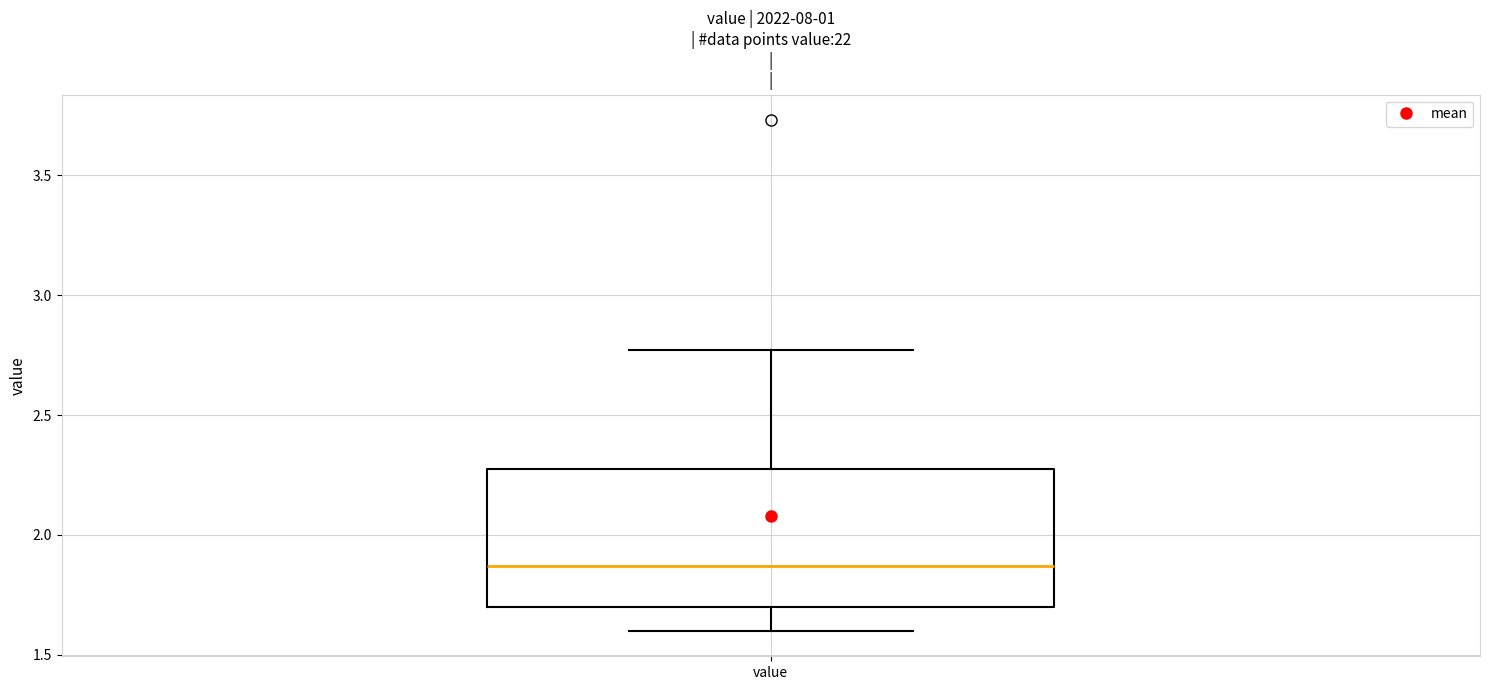

Transcribe this box plot: give where the median line is, the range the box spans, and where the two whiskers end, as read against the y-axis. The values are not printed on the chart, so give them approximately, as read against the axis.

median 1.85, box 1.70 to 2.30, whiskers 1.60 to 2.75